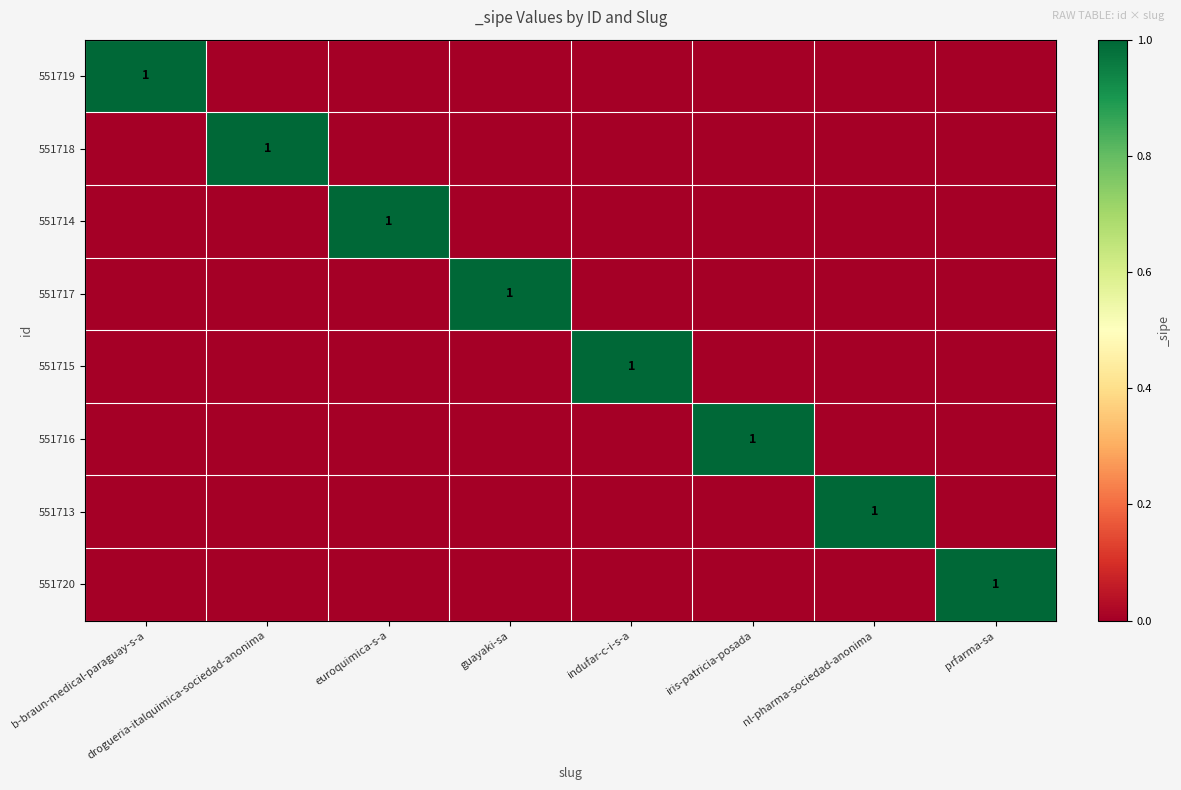

At which category is the sum across all series the highest?

b-braun-medical-paraguay-s-a